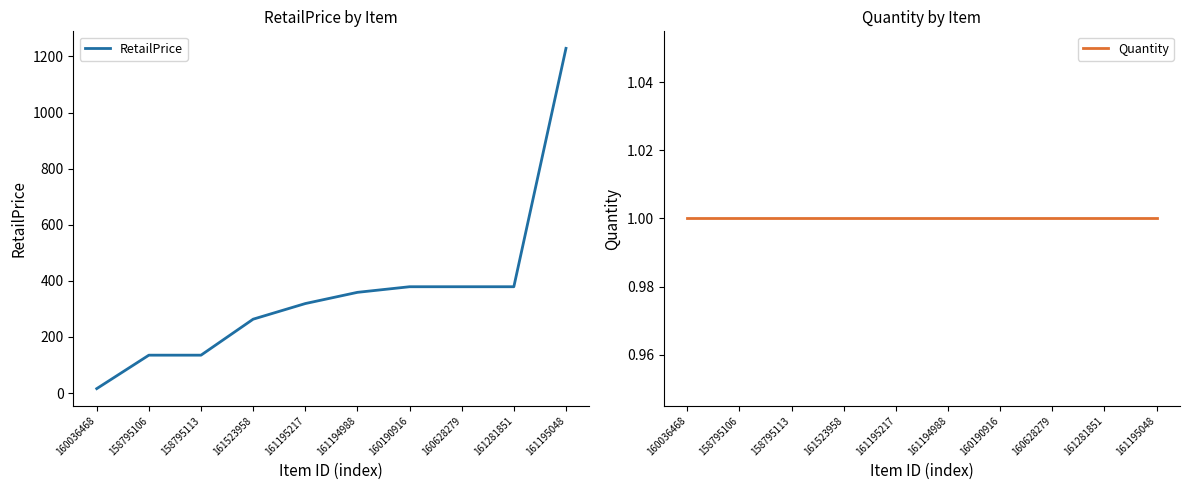

Reading left to right, list all the values displayed in this chart.

RetailPrice: 160036468=15.7	158795106=135.0	158795113=135.0	161523958=263.3	161195217=319.0	161194988=359.0	160190916=379.0	160628279=379.0	161281851=379.0	161195048=1229.0
Quantity: 160036468=1.0	158795106=1.0	158795113=1.0	161523958=1.0	161195217=1.0	161194988=1.0	160190916=1.0	160628279=1.0	161281851=1.0	161195048=1.0